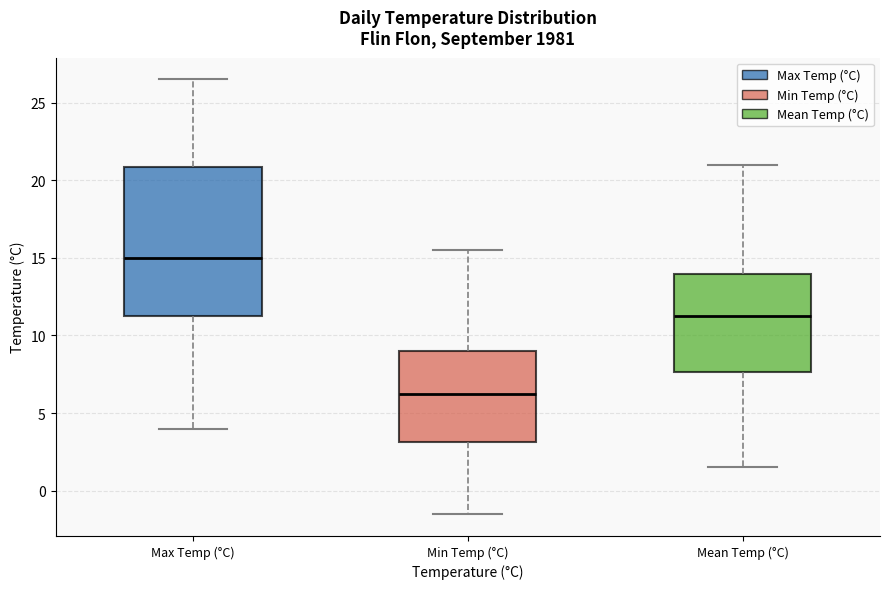

Which box has the lowest median line?

Min Temp (°C)